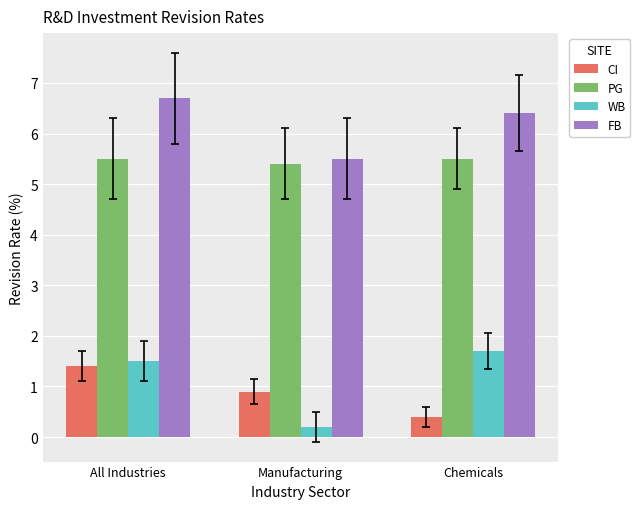

How many bars are there in each group?

4